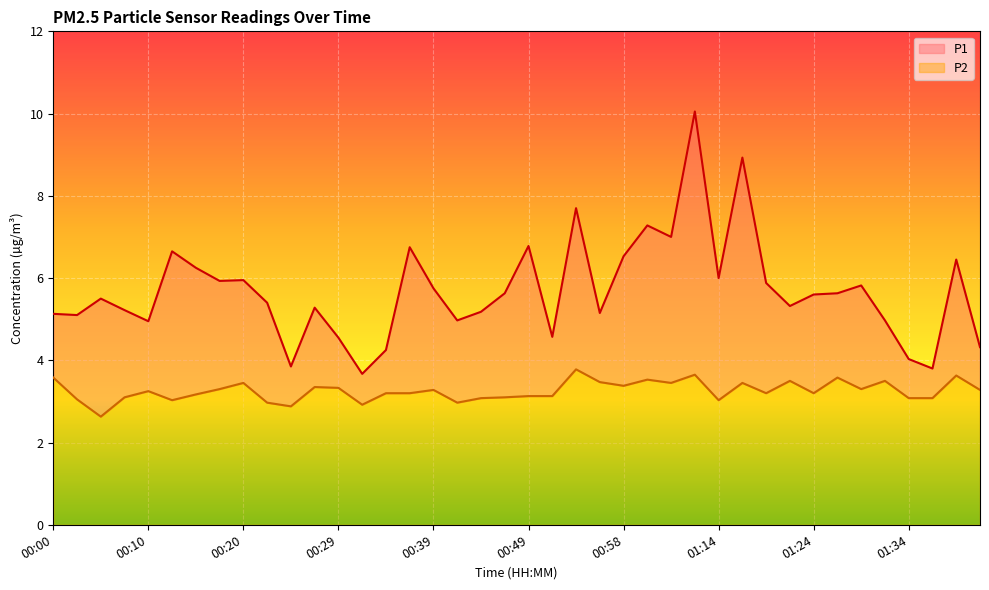

Does the chart display data point markers on the line(s)?

No